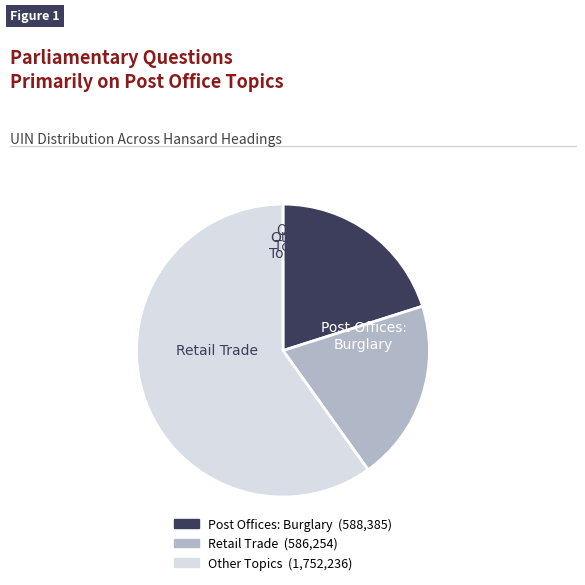

Is there a majority slice in this chart?

Yes